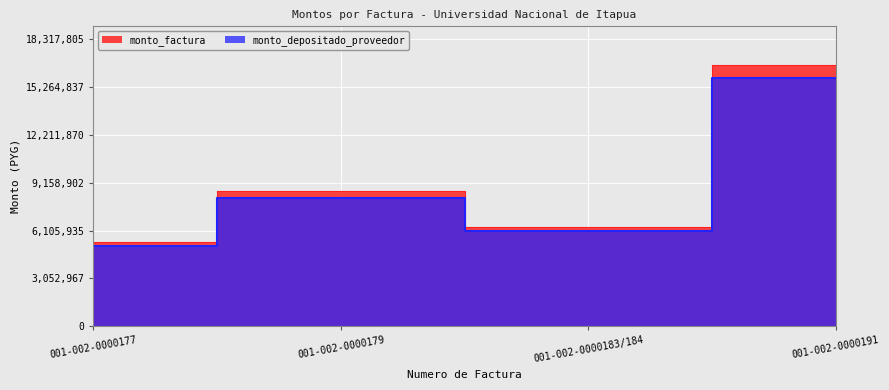

What are all the series names shown in the legend?

monto_factura, monto_depositado_proveedor